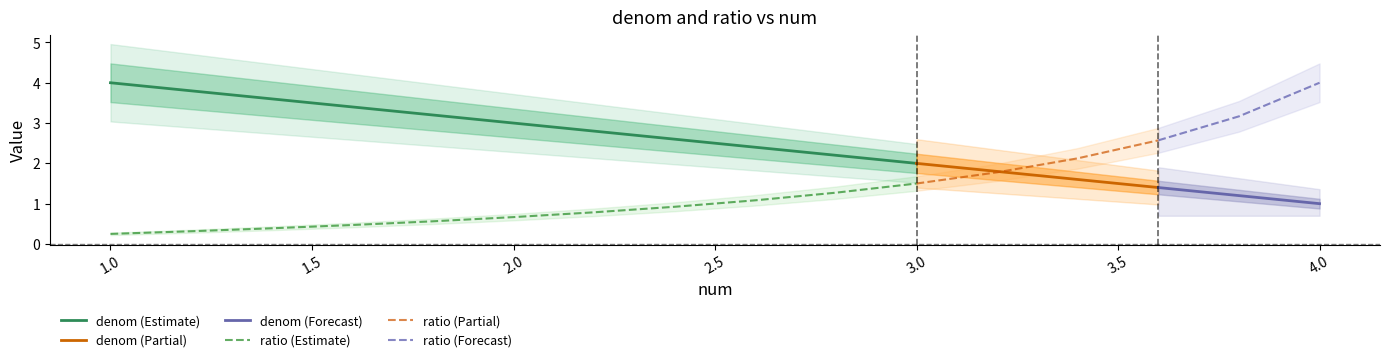

Is the value of ratio at 3 greater than the value of denom at 0?

No